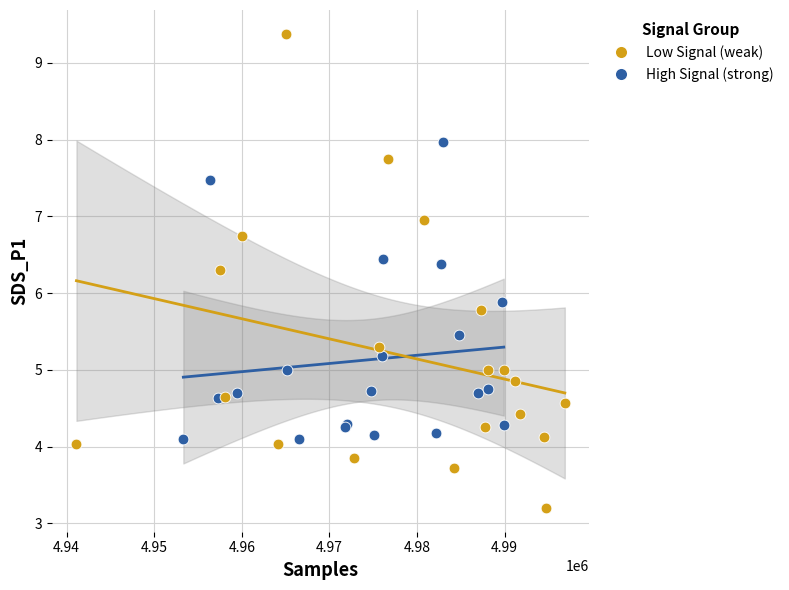

What are all the series names shown in the legend?

Low Signal (weak), High Signal (strong)